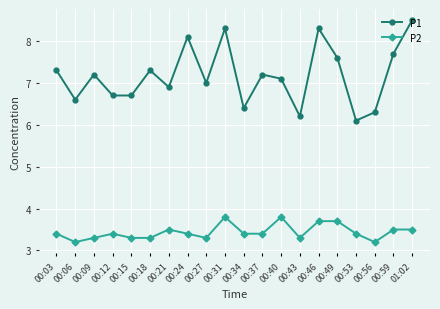

What is the difference between the P1 values at 00:18 and 00:09?

0.1